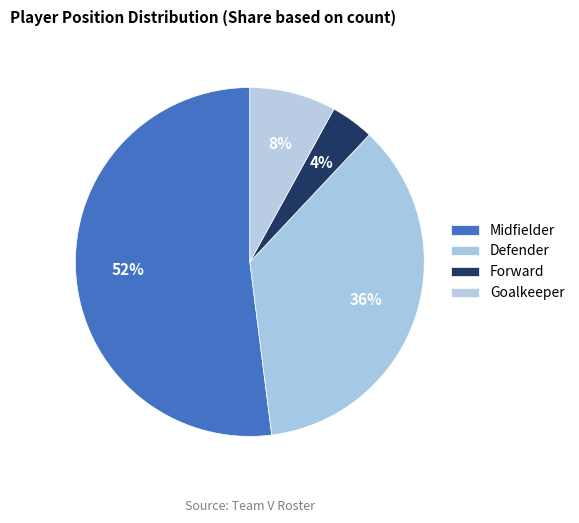

How many segments does this pie chart have?

4